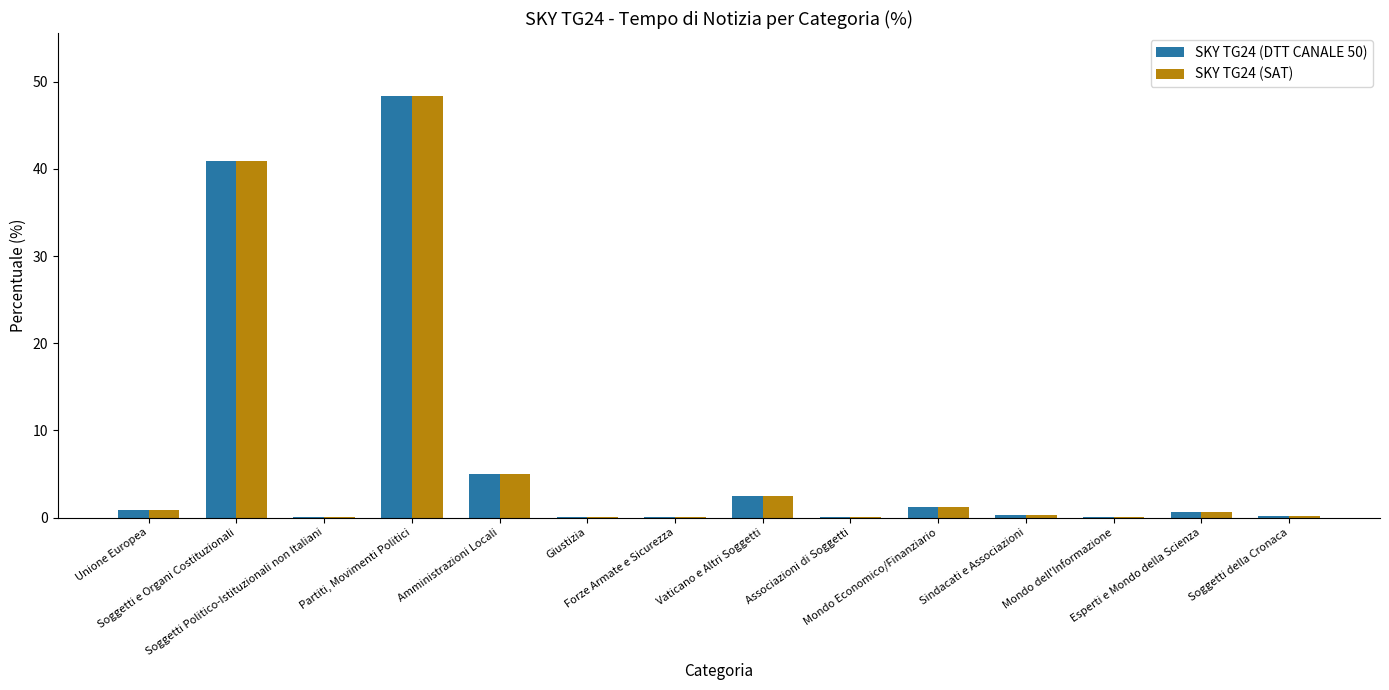

What is the greatest value displayed?

48.3